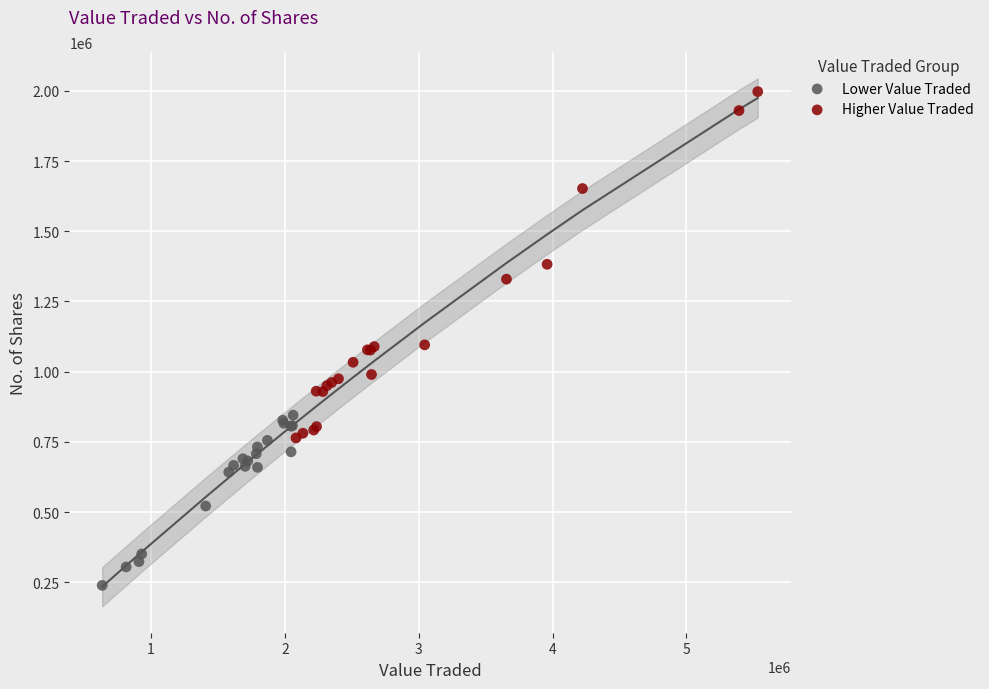

Which series has the widest spread of Y values?

Higher Value Traded